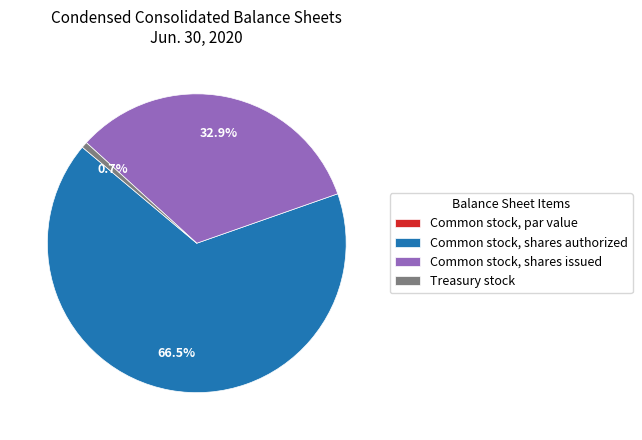

Do Common stock, shares issued and Treasury stock together represent more than half of the pie?

No